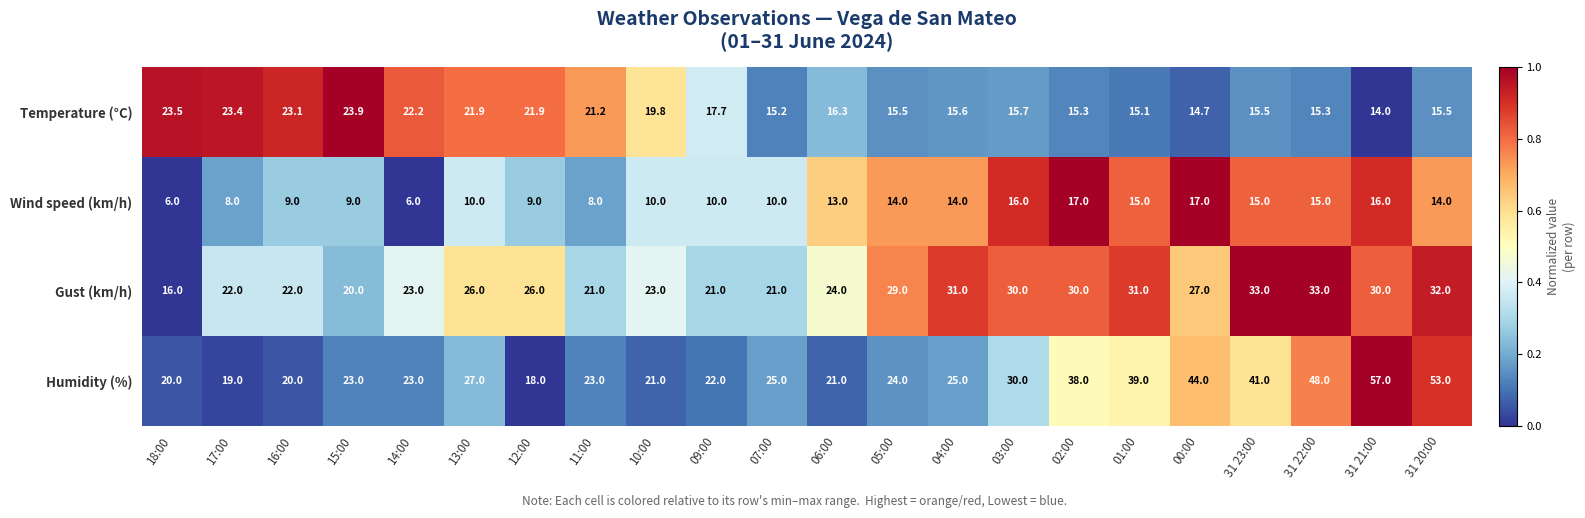

What is the spread (max minus min) of values at 31 21:00?

43.0